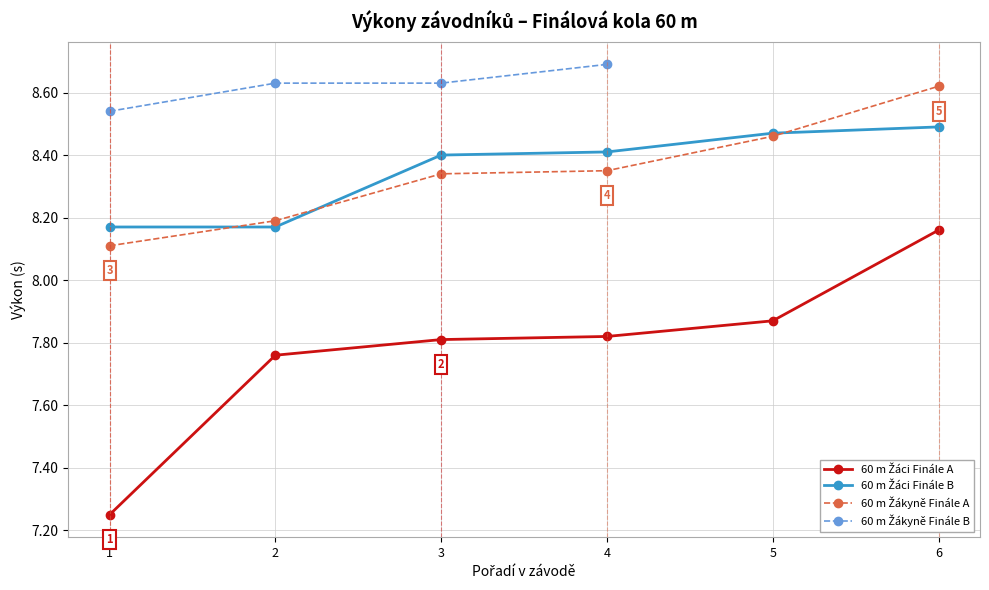

True or false: Finále A - Pořadí (Žáci) and Finále A - Výkon (Žáci) intersect in this chart.

False